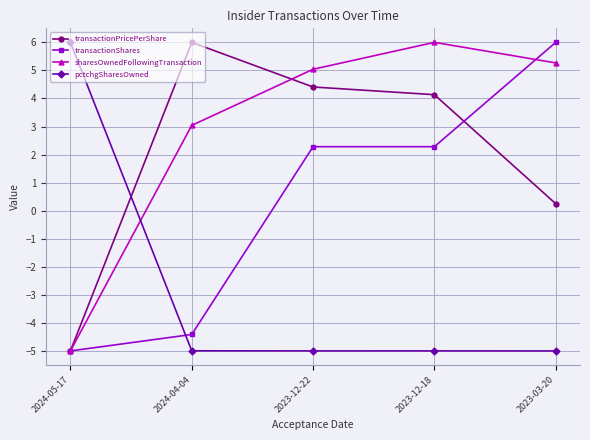

What are all the series names shown in the legend?

transactionPricePerShare, transactionShares, sharesOwnedFollowingTransaction, pctchgSharesOwned